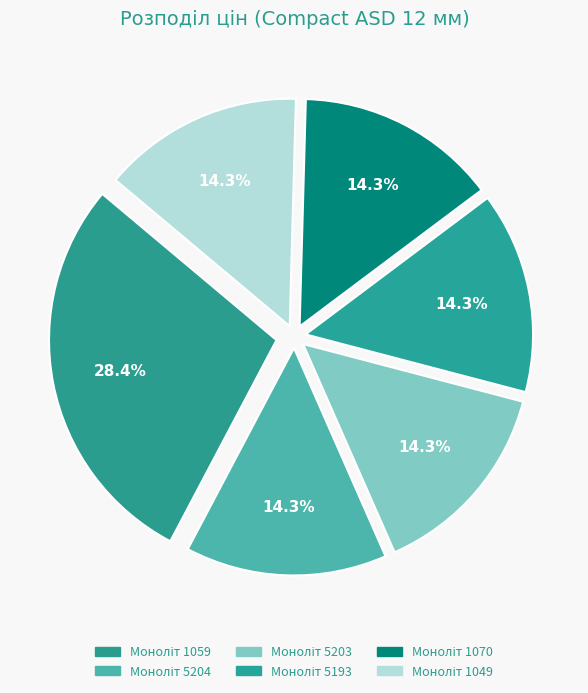

How many slices are in this pie chart?

6